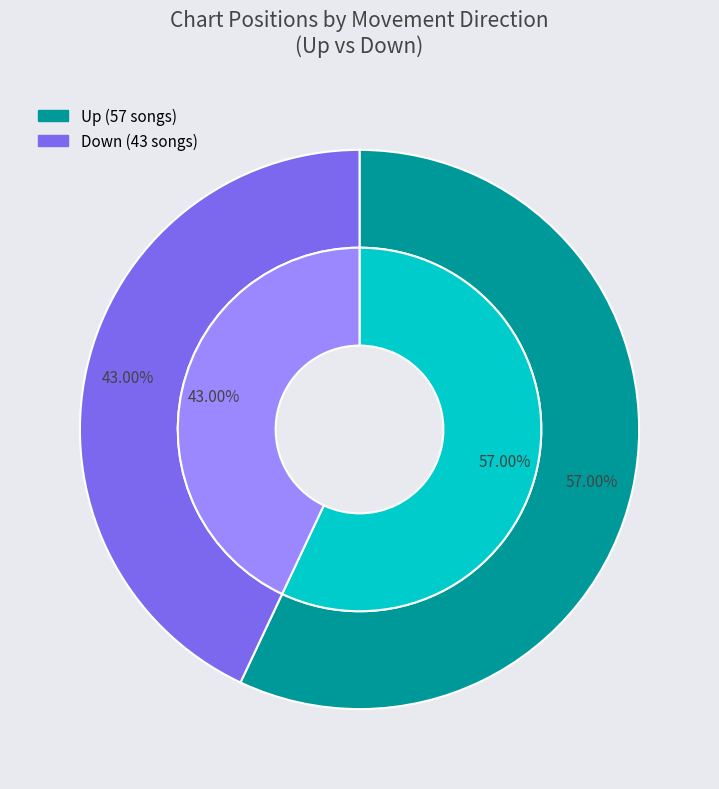

Is it true that down is 43% of the pie?

True